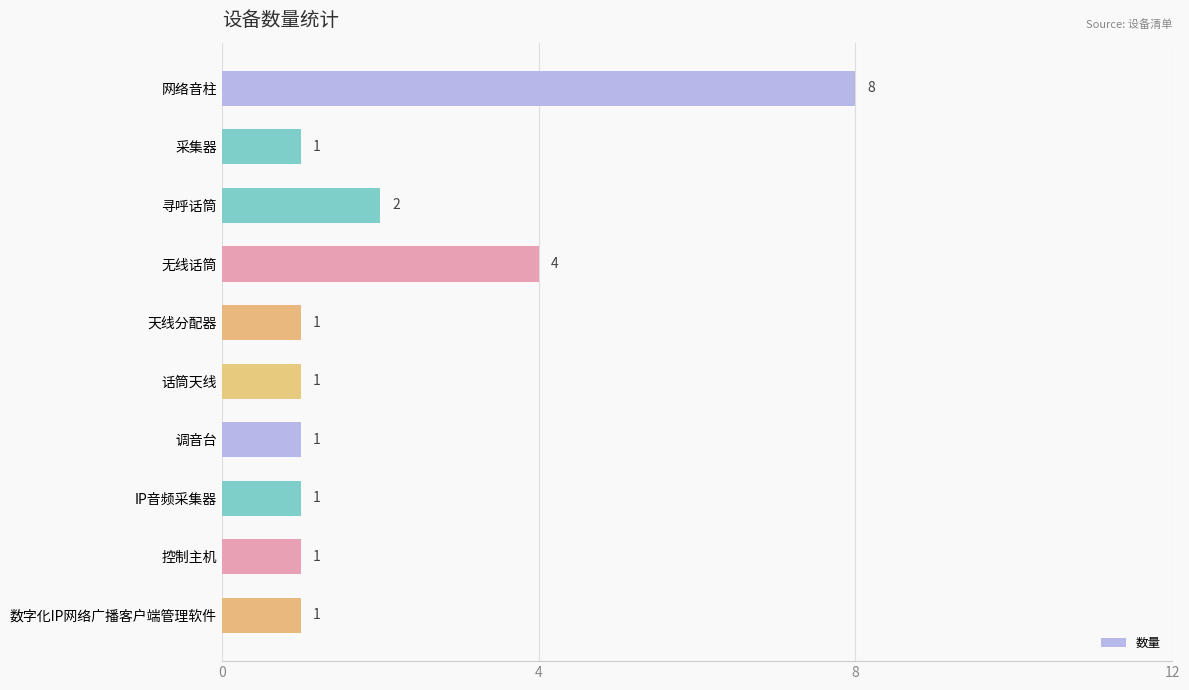

What is the change in value from 无线话筒 to IP音频采集器?

-3